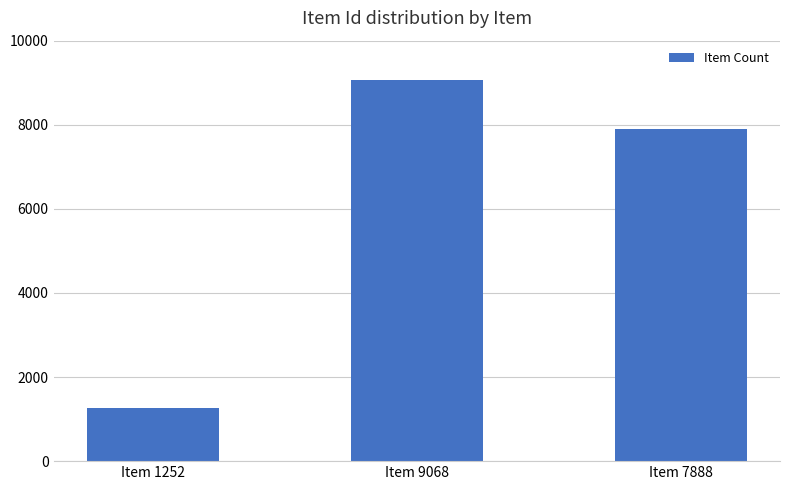

What is the difference between the second highest and minimum values?

6636